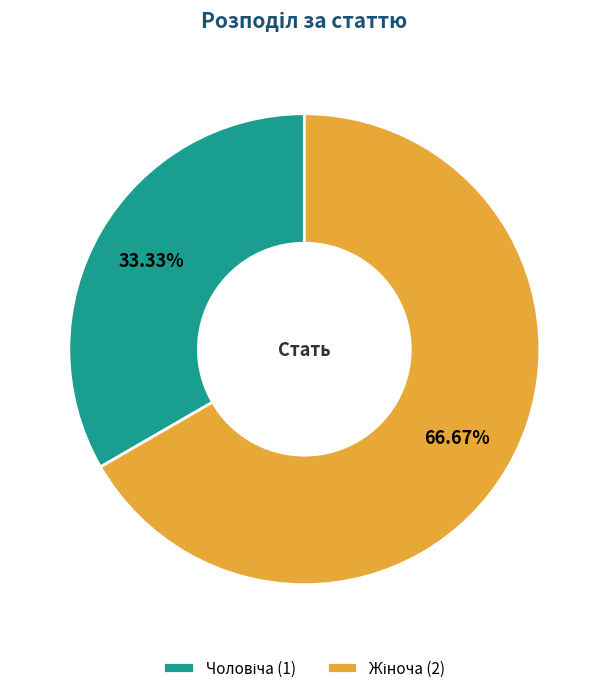

To the nearest percent, what is the difference between the largest and smallest slice percentages?

33%